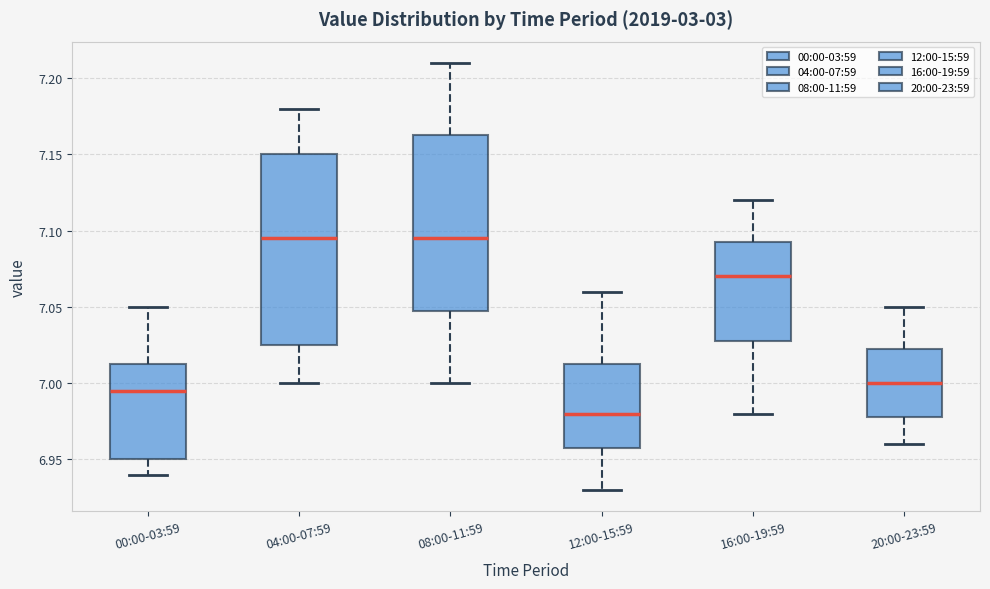

Reading left to right, transcribe this box plot: for each box, give where its median line is, the range the box spans, and where its two whiskers end, as read against the y-axis. The values are not printed on the chart, so give them approximately, as read against the axis.

00:00-03:59: median 6.995, box 6.950 to 7.015, whiskers 6.940 to 7.050
04:00-07:59: median 7.095, box 7.025 to 7.150, whiskers 7.000 to 7.180
08:00-11:59: median 7.095, box 7.050 to 7.165, whiskers 7.000 to 7.210
12:00-15:59: median 6.980, box 6.960 to 7.015, whiskers 6.930 to 7.060
16:00-19:59: median 7.070, box 7.030 to 7.095, whiskers 6.980 to 7.120
20:00-23:59: median 7.000, box 6.980 to 7.025, whiskers 6.960 to 7.050